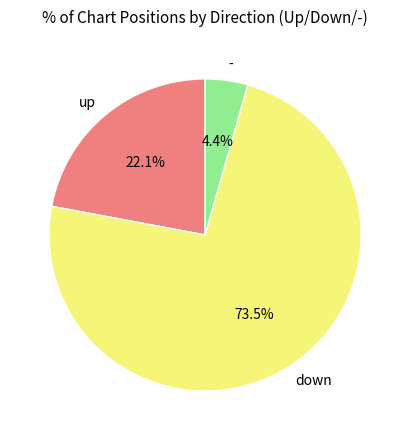

To the nearest percent, what is the difference between the largest and smallest slice percentages?

69%